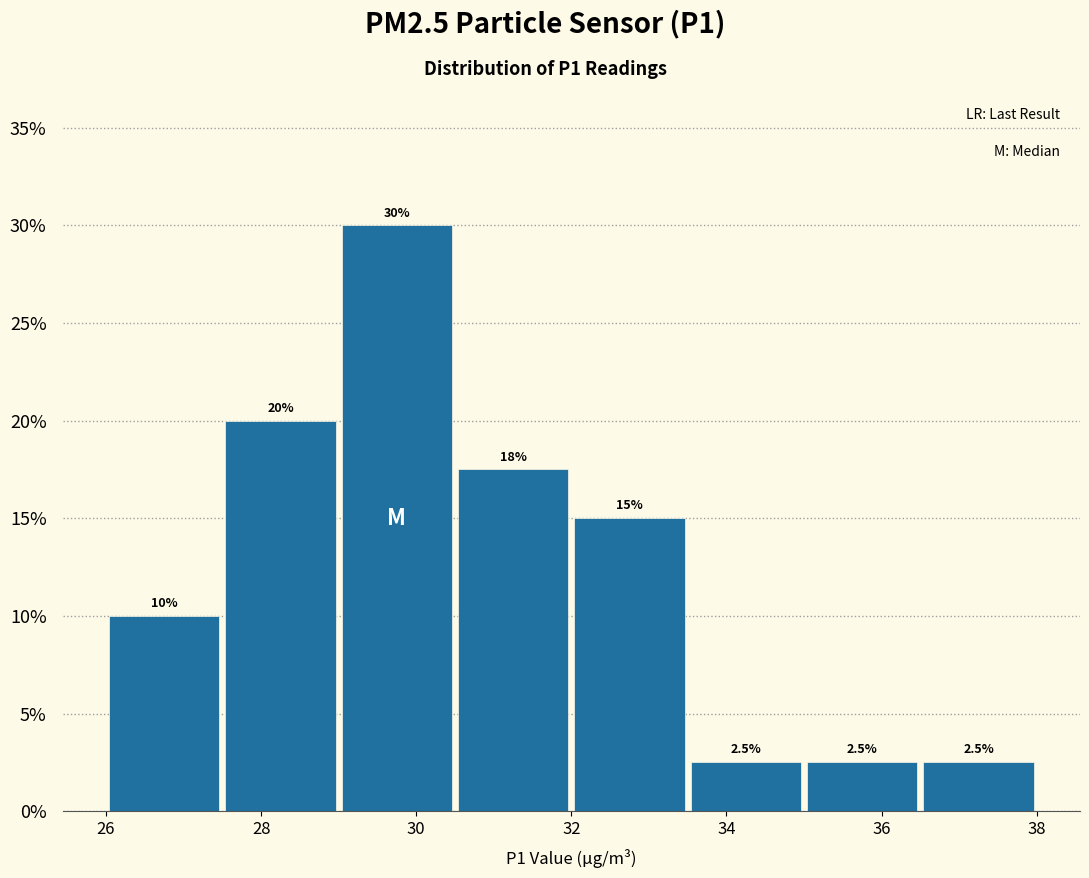

Which range on the x-axis has the tallest bar?

29.0 to 30.5